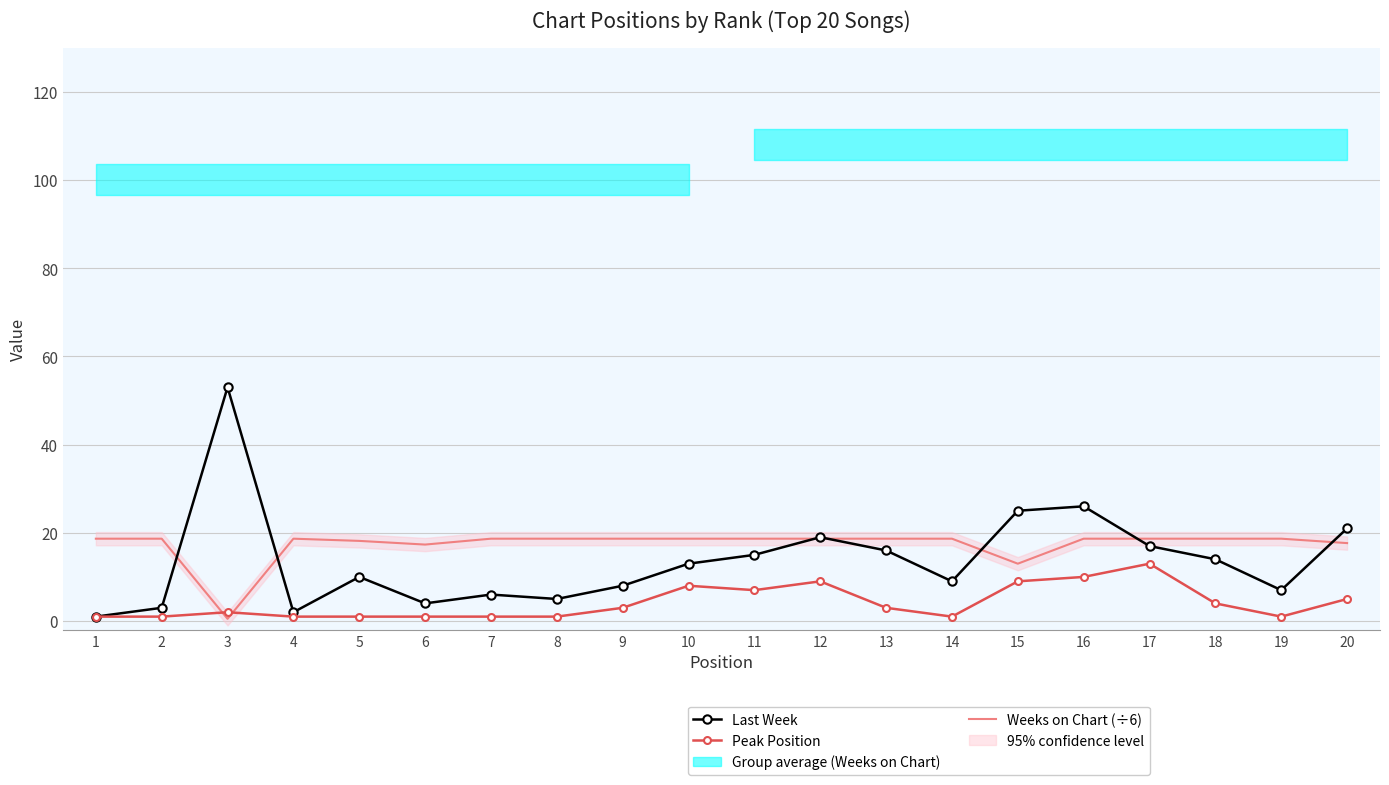

At which category does Weeks on Chart (÷6) reach its first local peak?

4